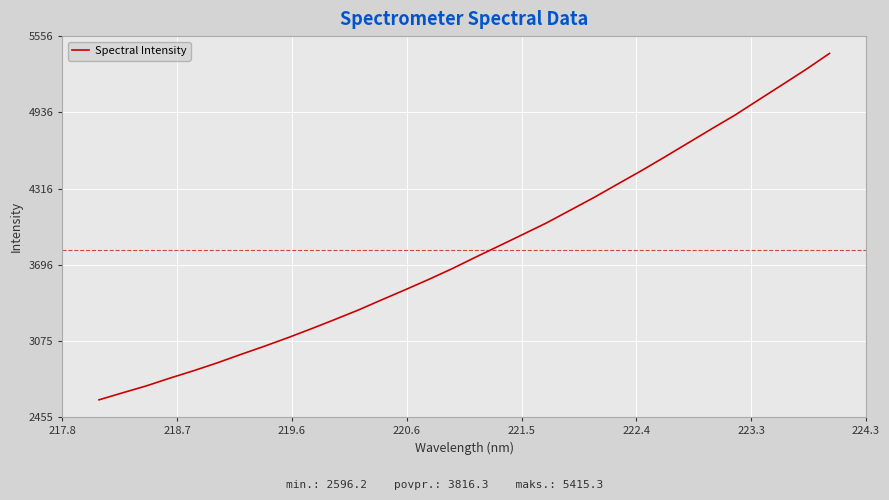

What is the maximum value shown in the chart?

5415.3